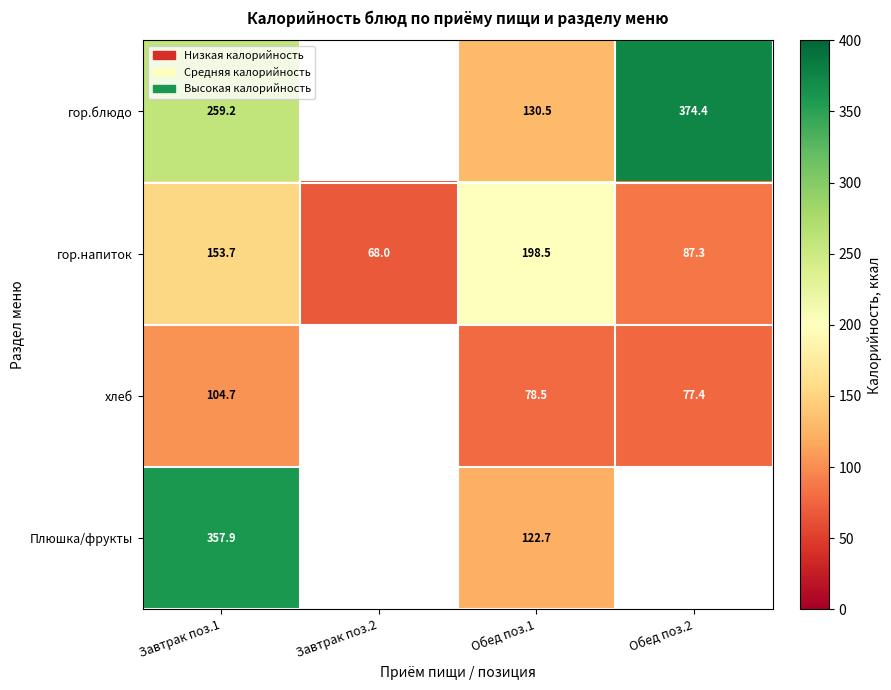

At which category is the sum across all series the highest?

Завтрак поз.1